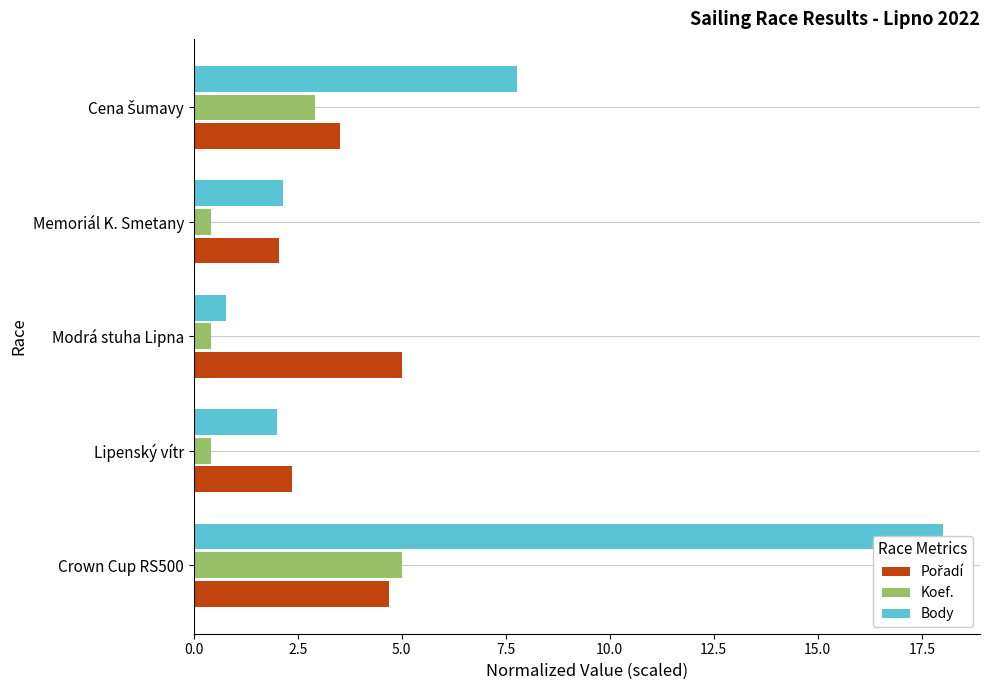

Is it true that Koef. equals 0.4 at Lipenský vítr?

True